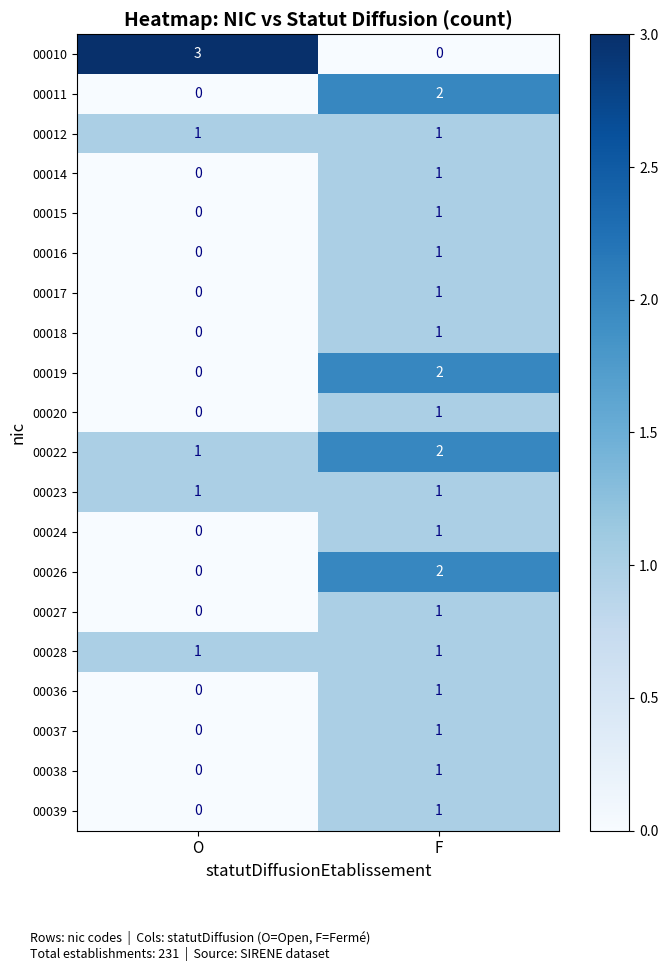

At how many categories does at least one series exceed 1?

2